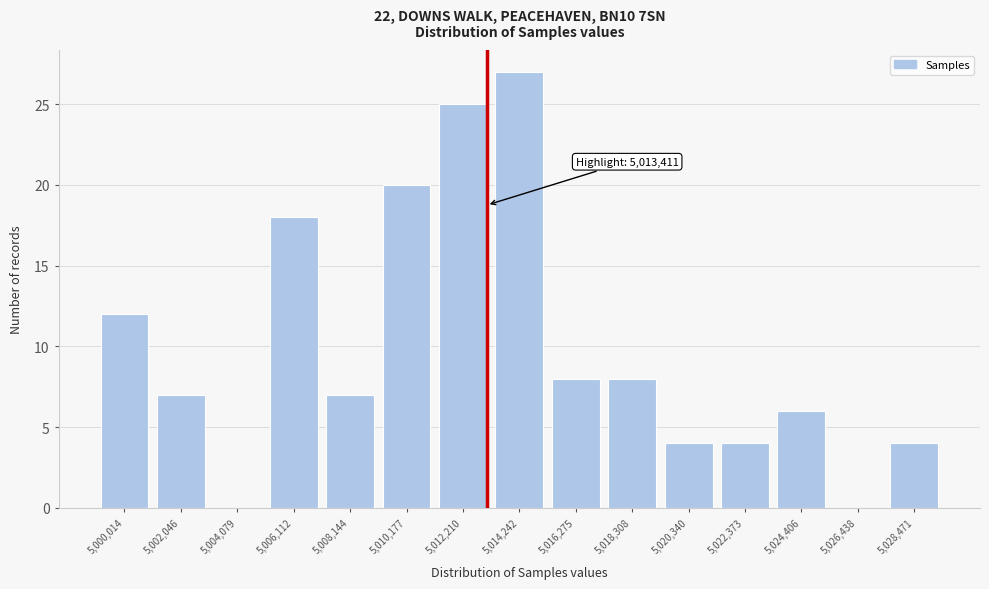

Reading left to right, extract all data points from this chart.

5,000,014=12	5,002,046=7	5,004,079=0	5,006,112=18	5,008,144=7	5,010,177=20	5,012,210=25	5,014,242=27	5,016,275=8	5,018,308=8	5,020,340=4	5,022,373=4	5,024,406=6	5,026,438=0	5,028,471=4